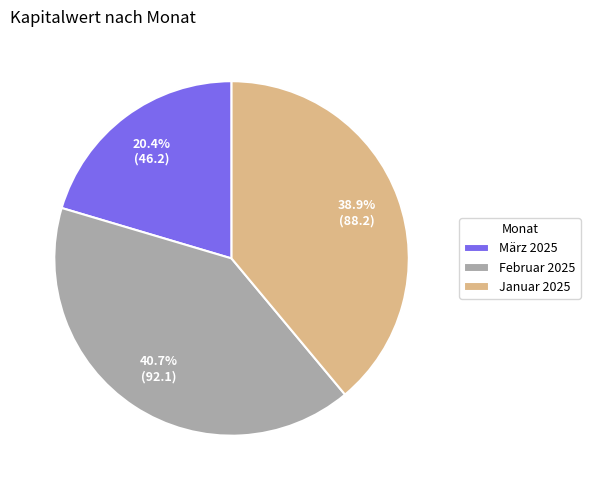

Combined, do Januar 2025 and März 2025 account for over 50%?

Yes